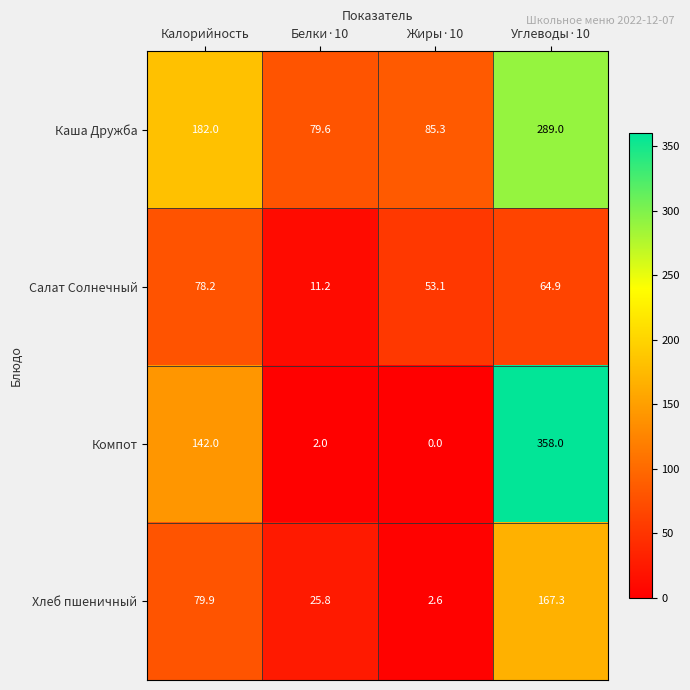

At how many categories does at least one series exceed 106?

2